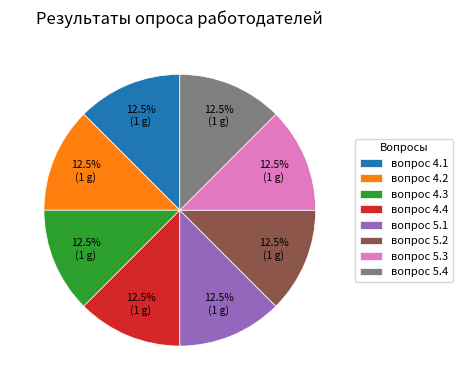

Approximately how many times larger is the value at вопрос 4.2 compared to вопрос 4.4?

1.0